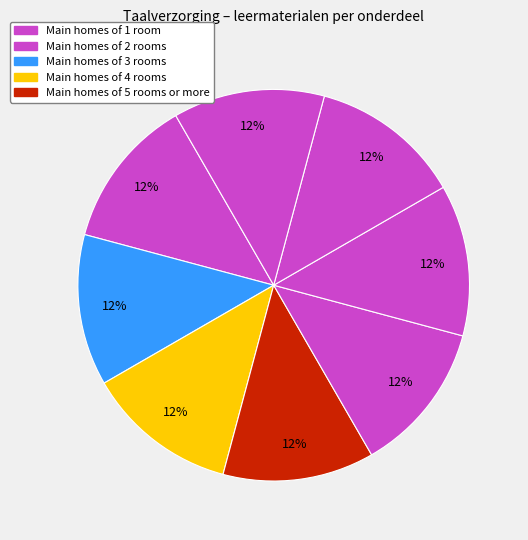

How many segments does this pie chart have?

8